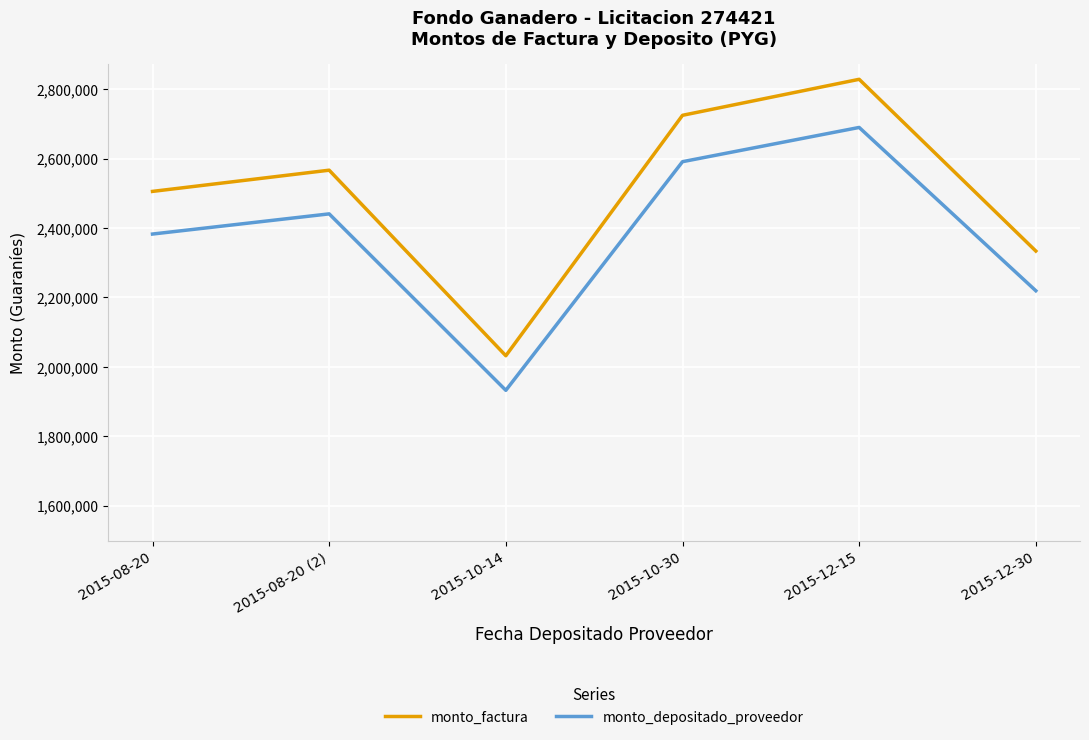

Which series changed the most between 2015-10-14 and 2015-12-15?

monto_factura